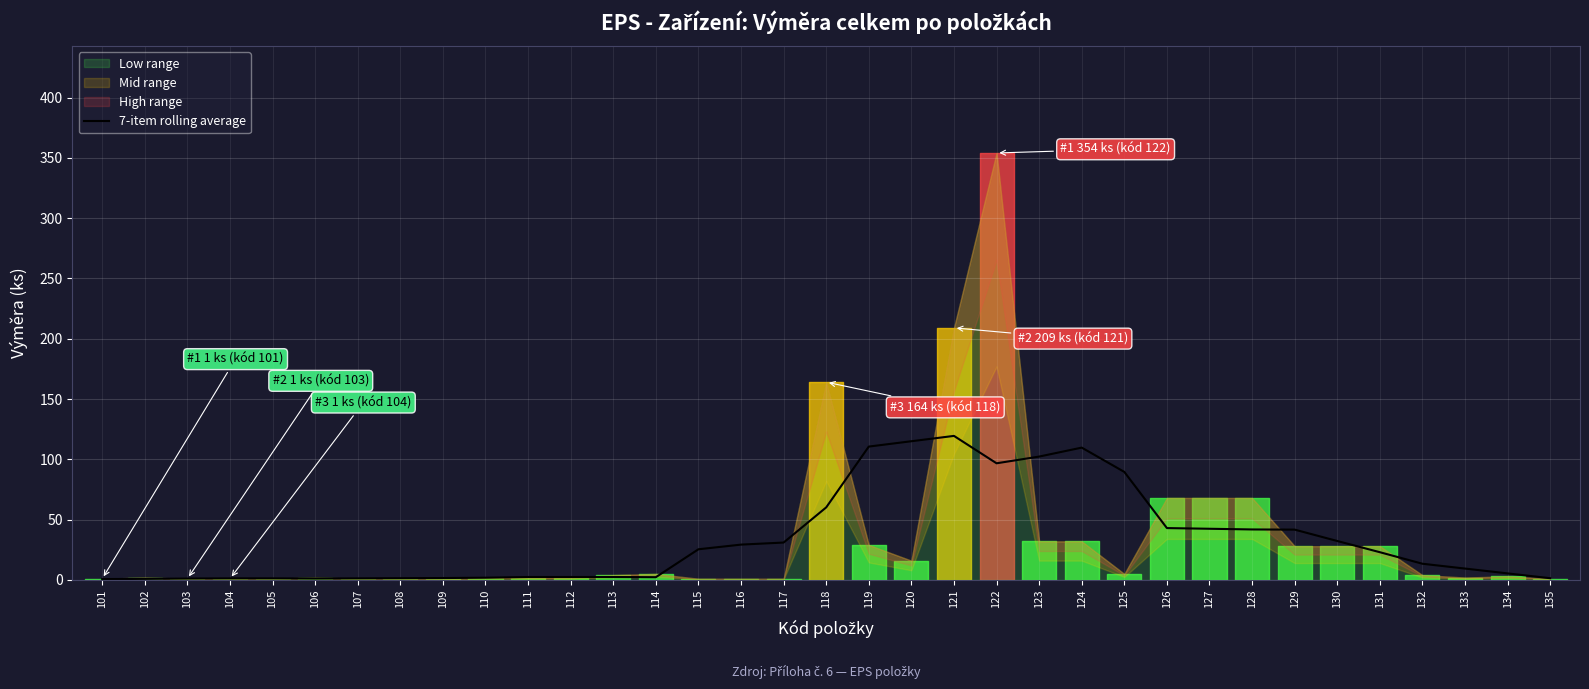

Reading right to left, list all the values displayed in this chart.

1.4	5.4	9.4	13.4	23.0	32.3	41.7	41.9	42.4	43.0	89.6	109.7	102.3	96.7	119.4	115.0	110.6	60.1	31.0	29.3	25.4	2.3	2.4	2.4	2.4	1.9	1.6	1.4	1.3	1.1	1.3	1.3	1.1	0.9	0.7